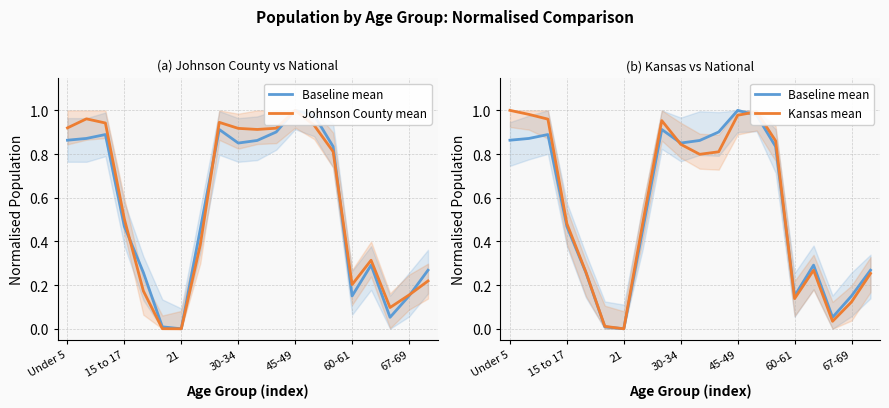

What is the difference between the maximum and minimum values in the Kansas mean series?

1.0